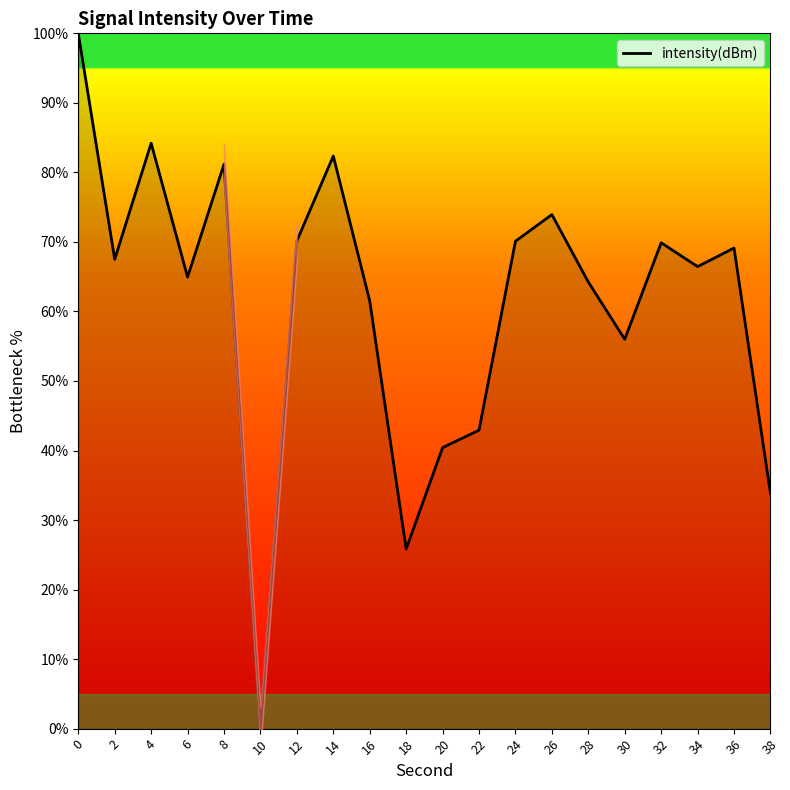

Reading left to right, extract all data points from this chart.

0=100.0	2=67.5	4=84.2	6=65.0	8=81.2	10=0.0	12=70.1	14=82.4	16=61.5	18=25.8	20=40.4	22=42.9	24=70.1	26=73.9	28=64.2	30=56.0	32=69.9	34=66.4	36=69.1	38=33.8